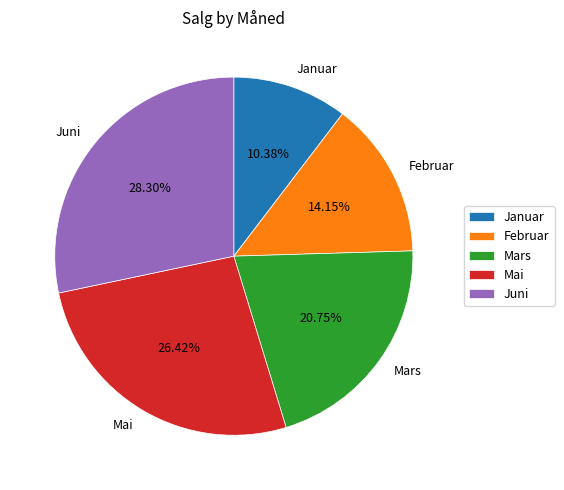

How many segments does this pie chart have?

5